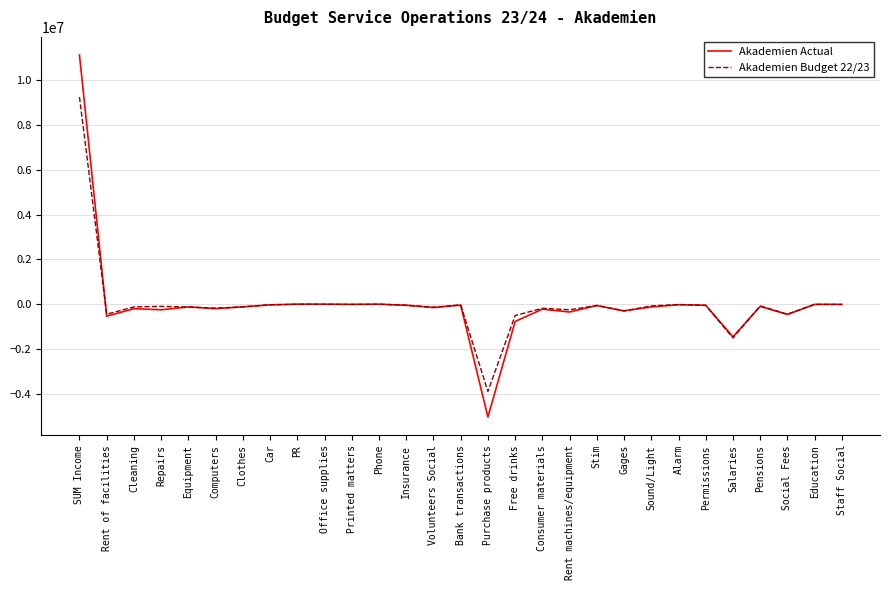

Rank the series by their maximum value, from highest to lowest.

Akademien Actual, Akademien Budget 22/23